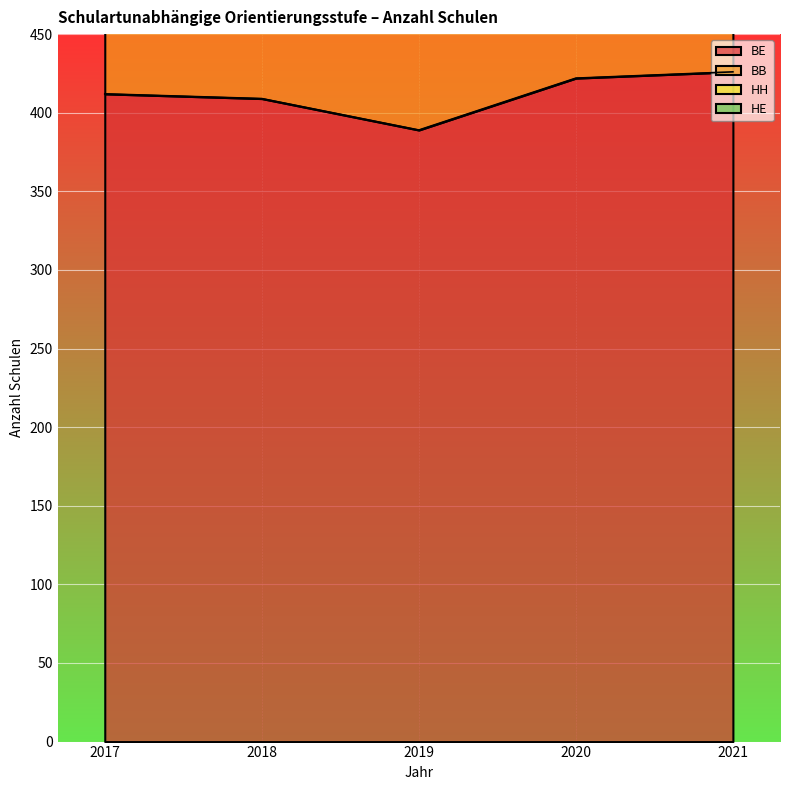

Which has a higher value, 2020 or 2017?

2020